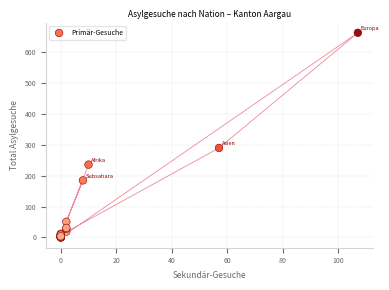

What Y value in the scatter plot is closest to 331?

290